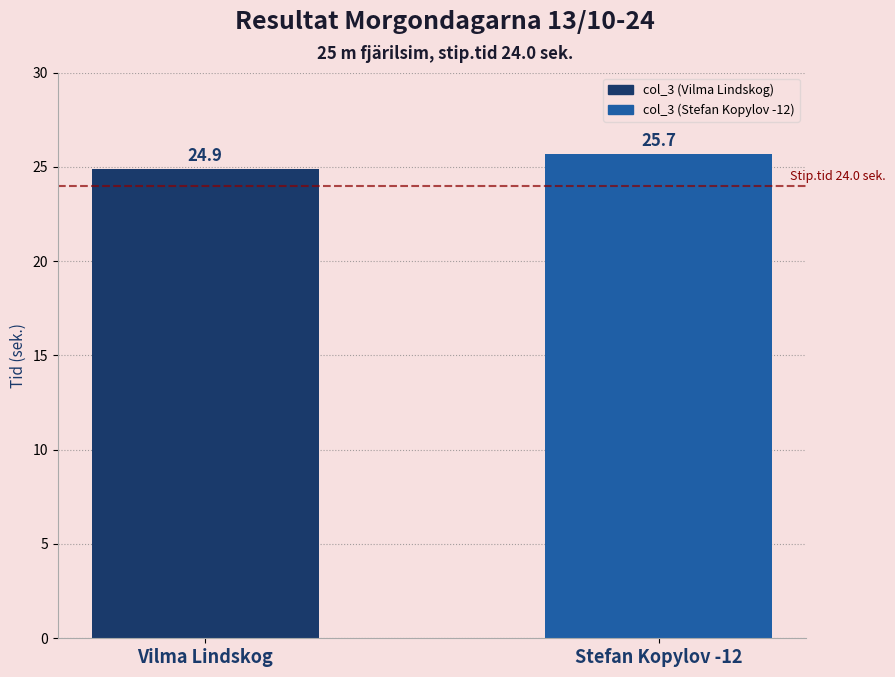

What is the label of the 2nd bar from the left?

Stefan Kopylov -12